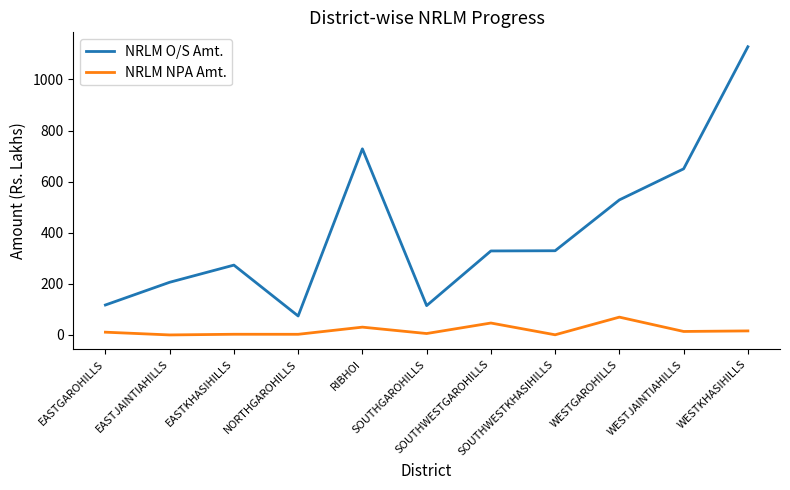

List the series in order of their overall mean, lowest first.

NRLM NPA Amt., NRLM O/S Amt.